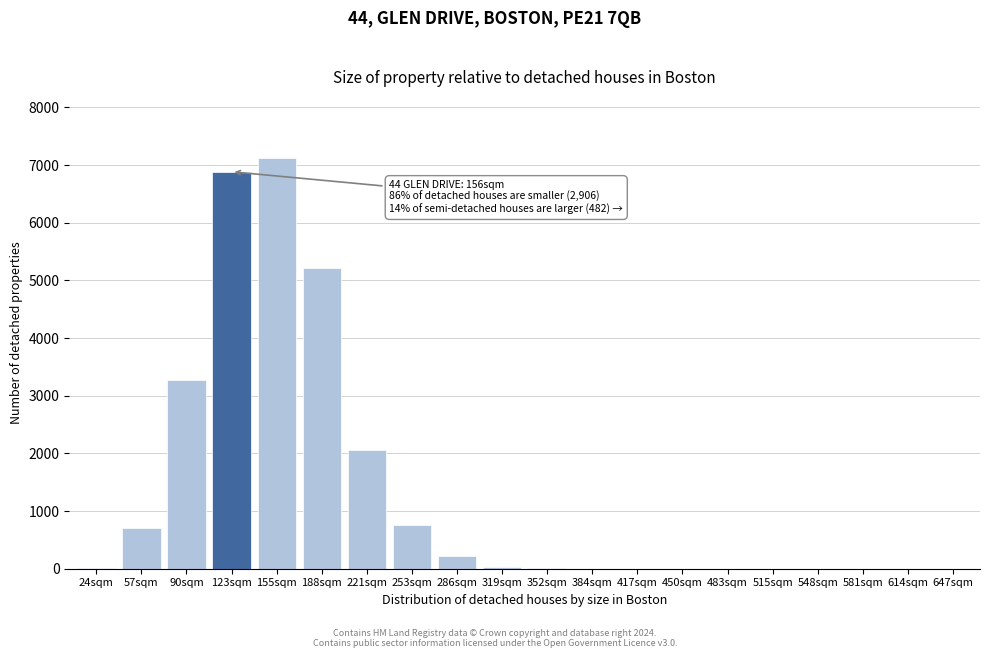

At which label is the value closest to 3557?

90sqm